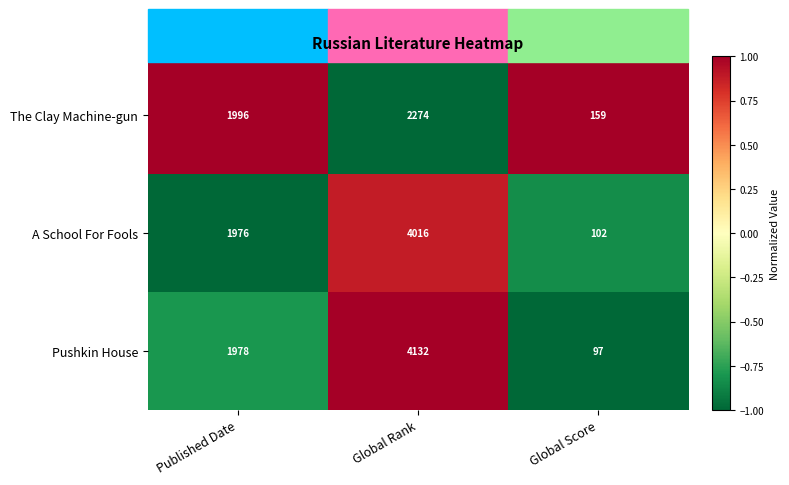

What is the sum of all The Clay Machine-gun values?

4429